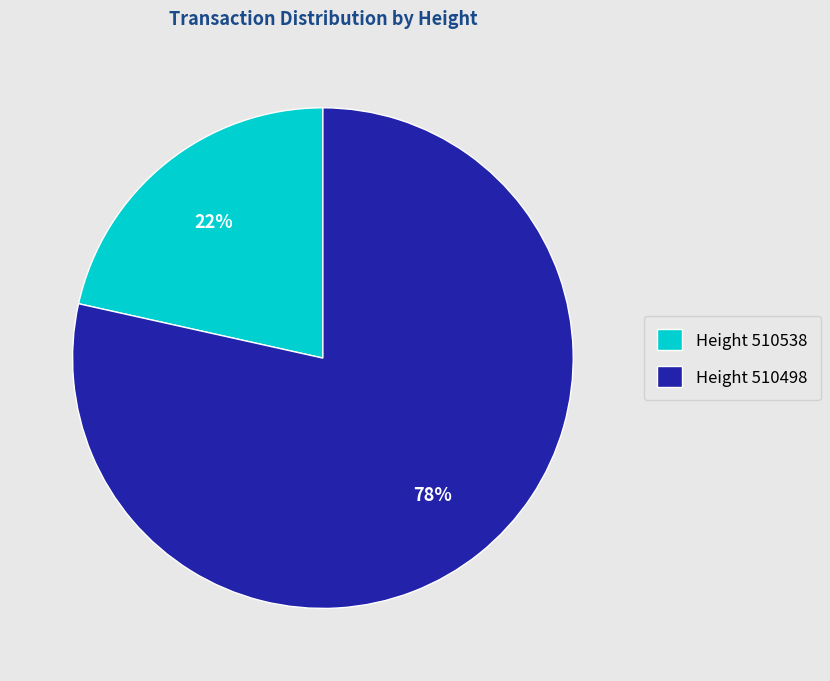

To the nearest percent, what is the average slice percentage?

50%